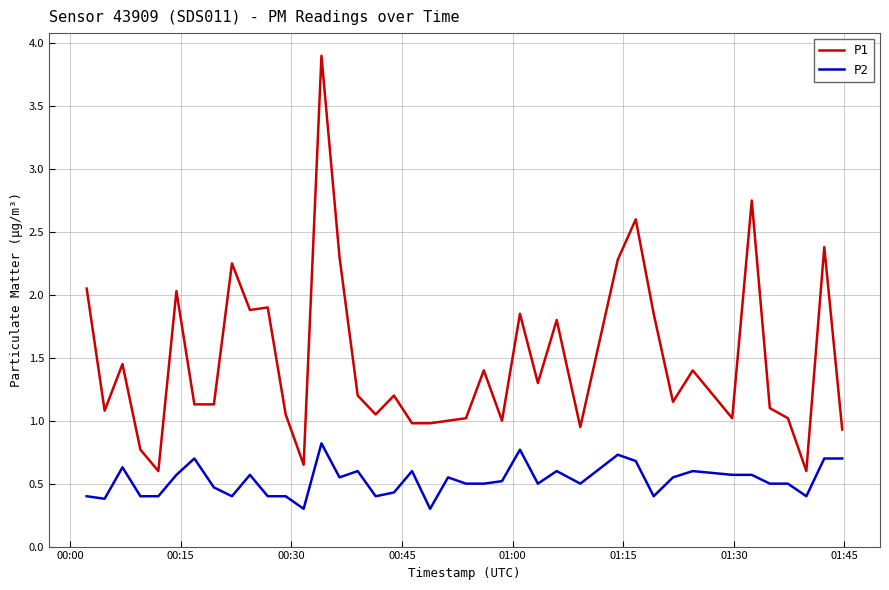

What is the average value of the P1 series?

1.5